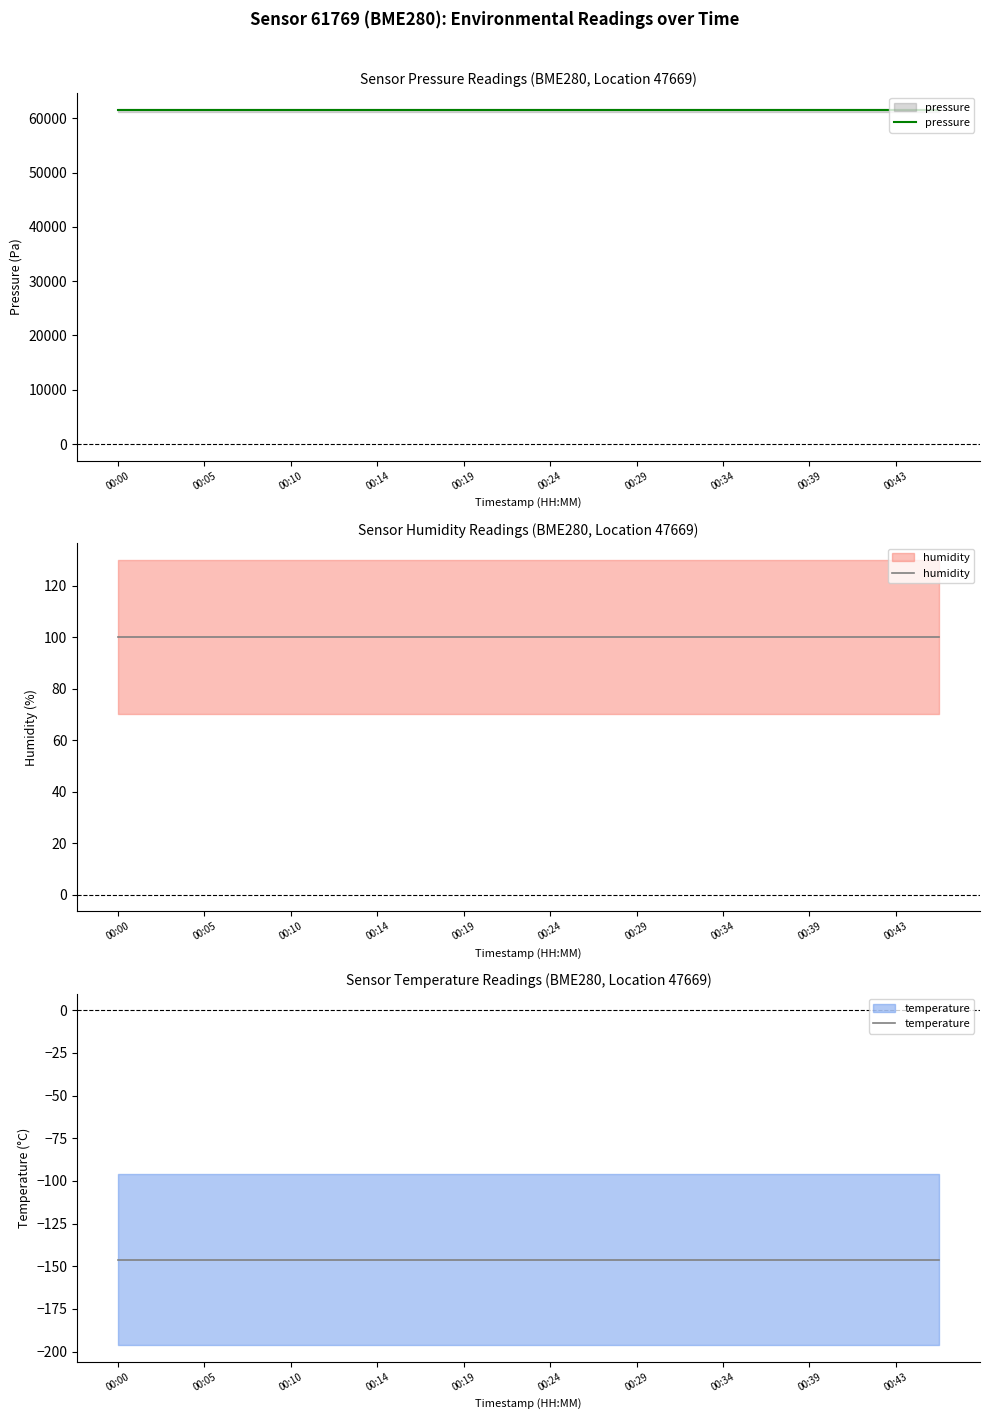

At which category is the sum across all series the highest?

00:00